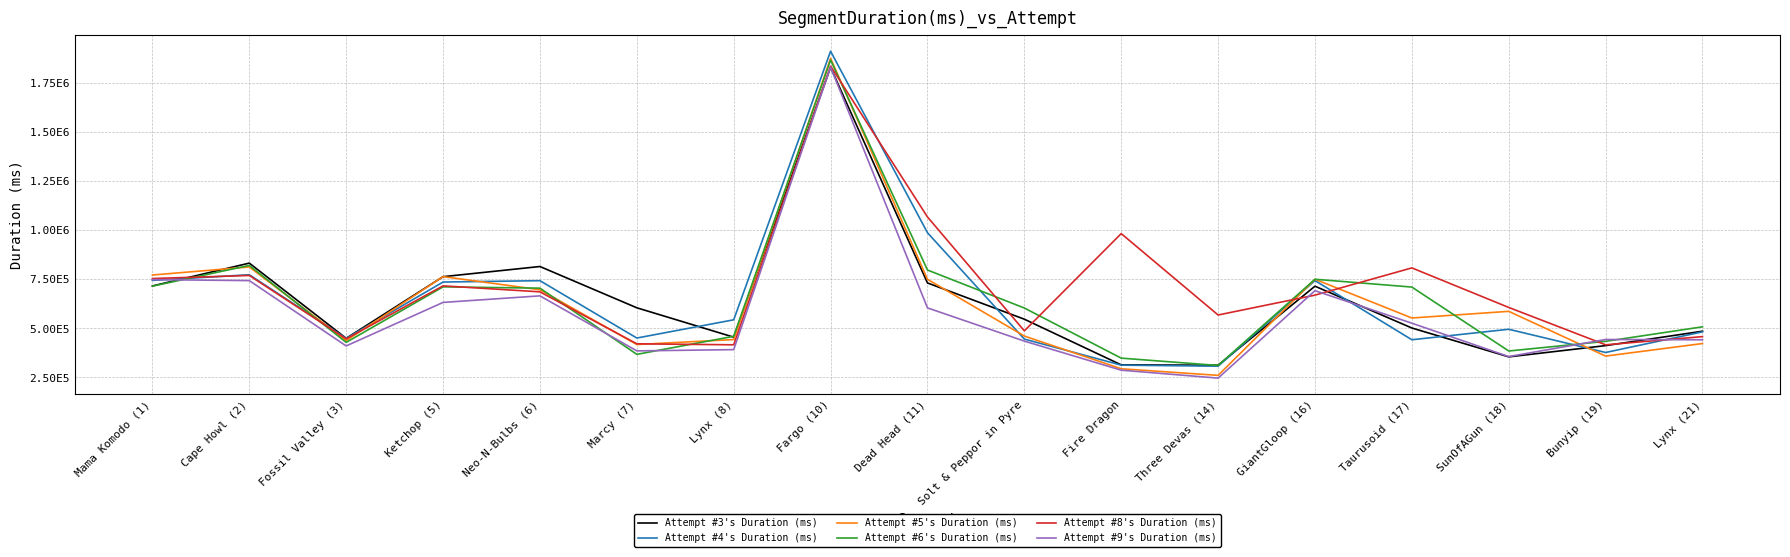

Is it true that Attempt #6's Duration (ms) equals 797215 at Dead Head (11)?

True